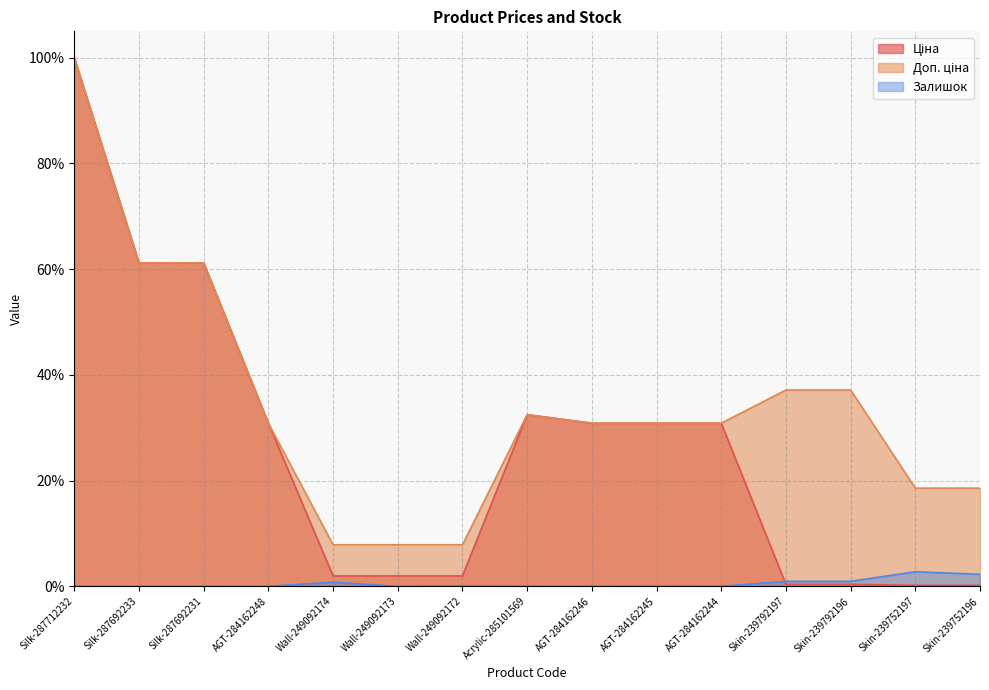

Does the chart have visible grid lines?

Yes